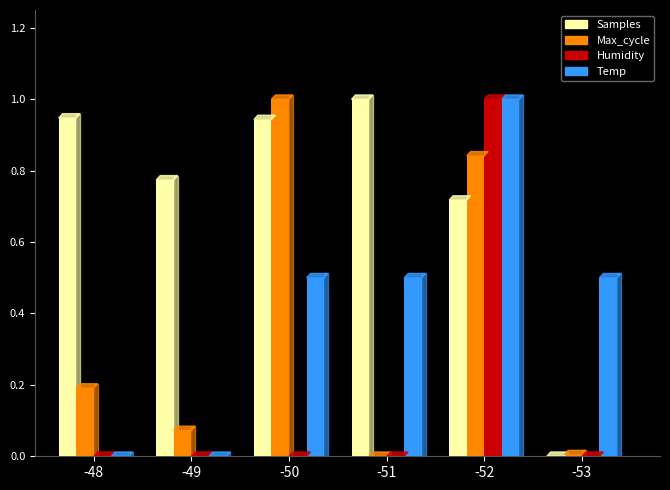

What is the sum of the Max_cycle values at -48 and -50?

1.2